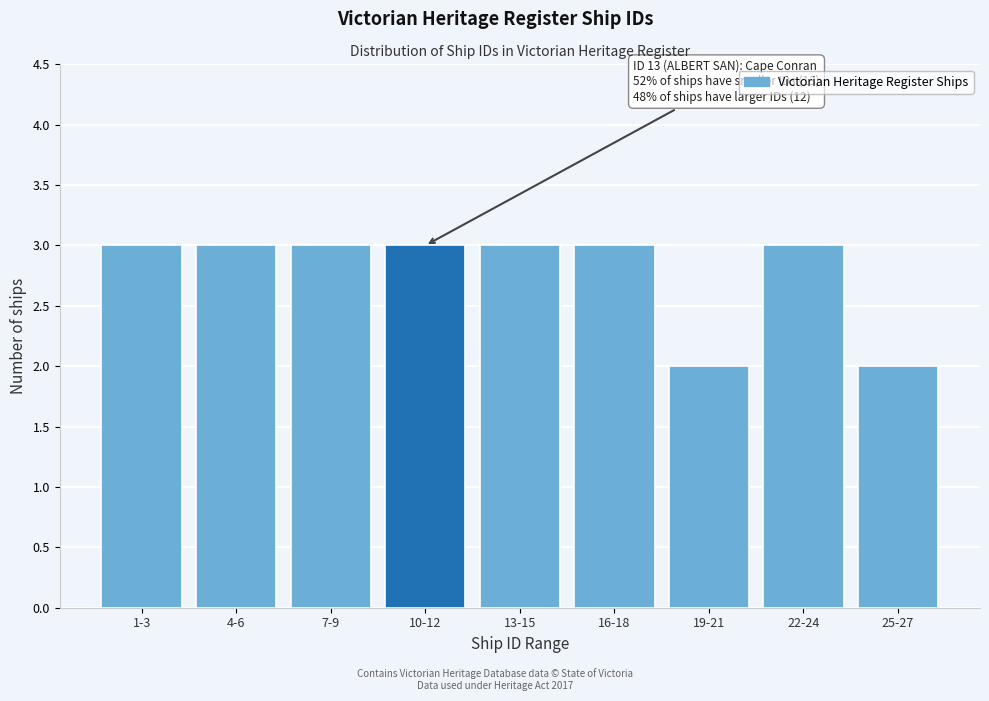

Reading left to right, transcribe all the data shown in this chart.

1-3=3	4-6=3	7-9=3	10-12=3	13-15=3	16-18=3	19-21=2	22-24=3	25-27=2